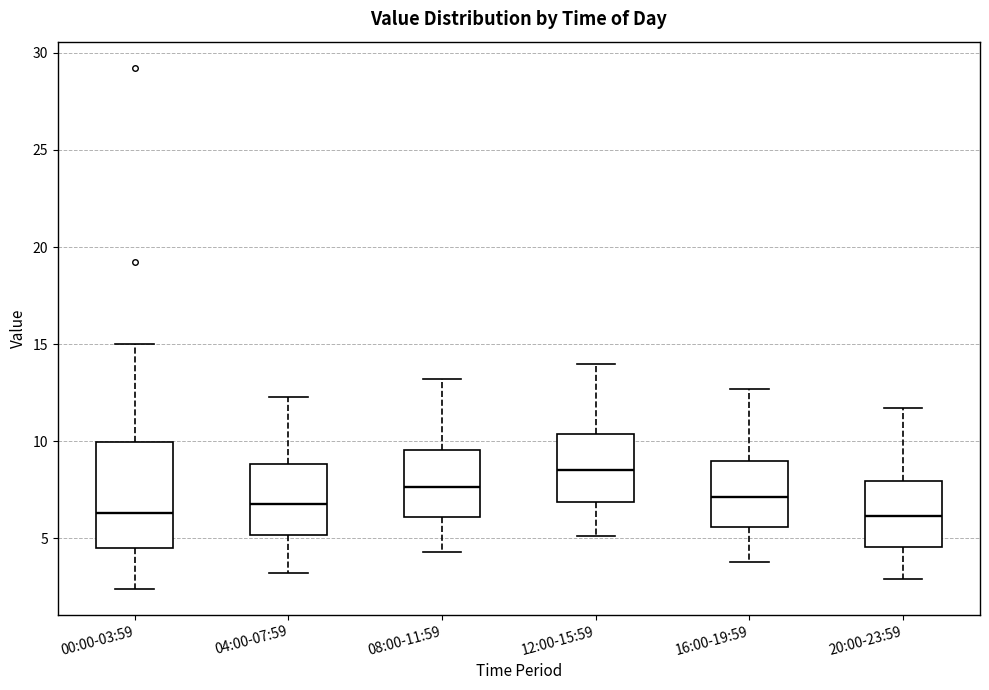

Reading left to right, read every box against the y-axis: the position of its median line, the range the box covers, and the ends of its whiskers. The values are not printed on the chart, so give them approximately, as read against the axis.

00:00-03:59: median 6.5, box 4.5 to 10.0, whiskers 2.5 to 15.0
04:00-07:59: median 7.0, box 5.0 to 9.0, whiskers 3.0 to 12.5
08:00-11:59: median 7.5, box 6.0 to 9.5, whiskers 4.5 to 13.0
12:00-15:59: median 8.5, box 7.0 to 10.5, whiskers 5.0 to 14.0
16:00-19:59: median 7.0, box 5.5 to 9.0, whiskers 4.0 to 12.5
20:00-23:59: median 6.0, box 4.5 to 8.0, whiskers 3.0 to 11.5